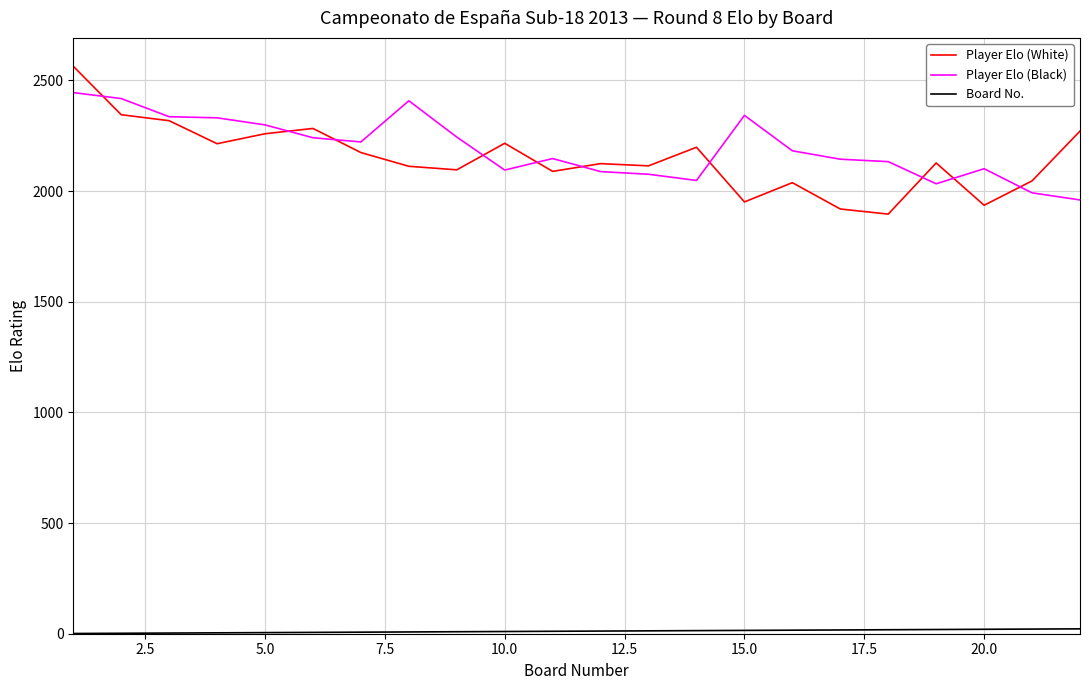

What is the maximum value shown in the chart?

2564